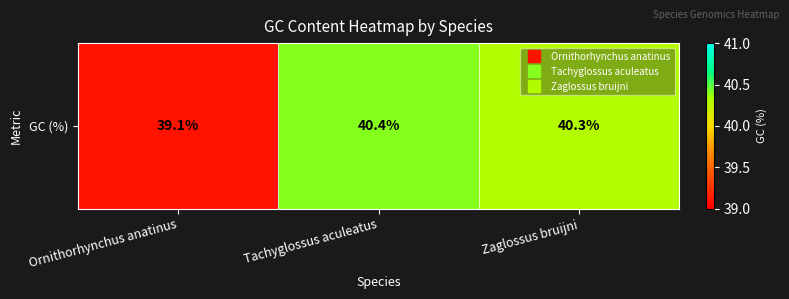

What is the greatest value displayed?

40.4